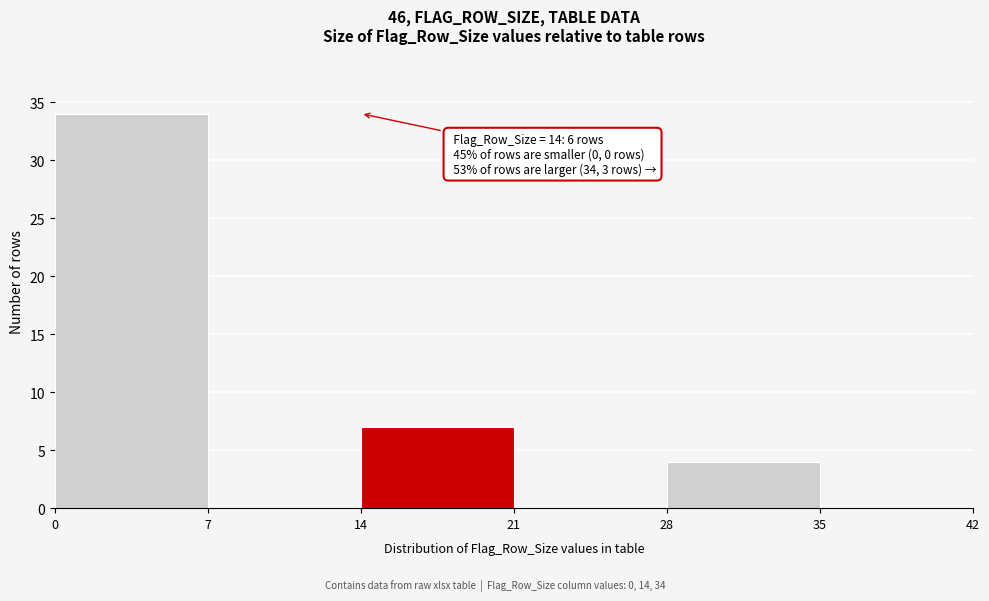

Over which range of the x-axis is the bar tallest?

0 to 7